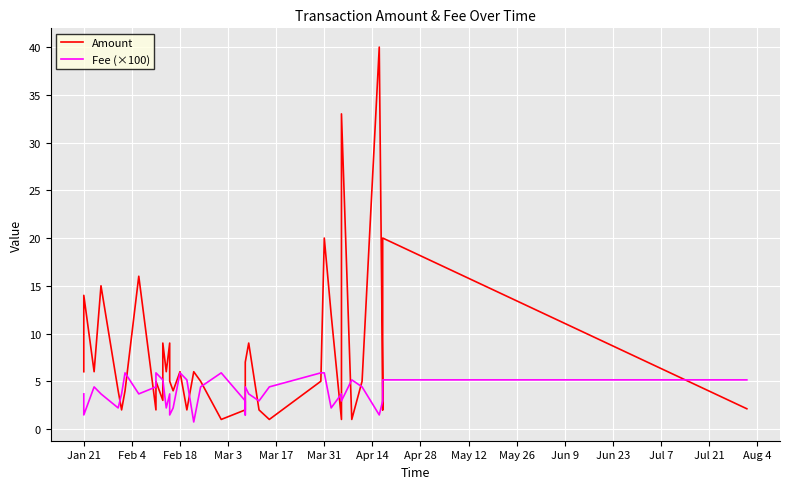

What is the maximum value for Amount?

40.0